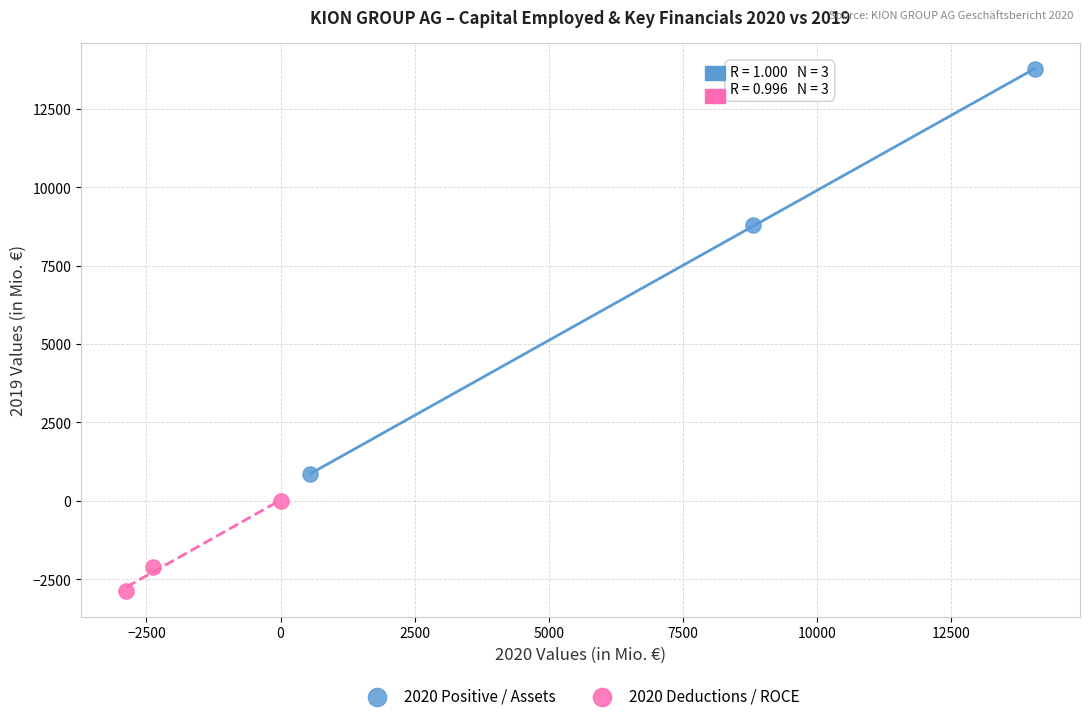

Which series contains the lowest Y value?

2020 Deductions / ROCE